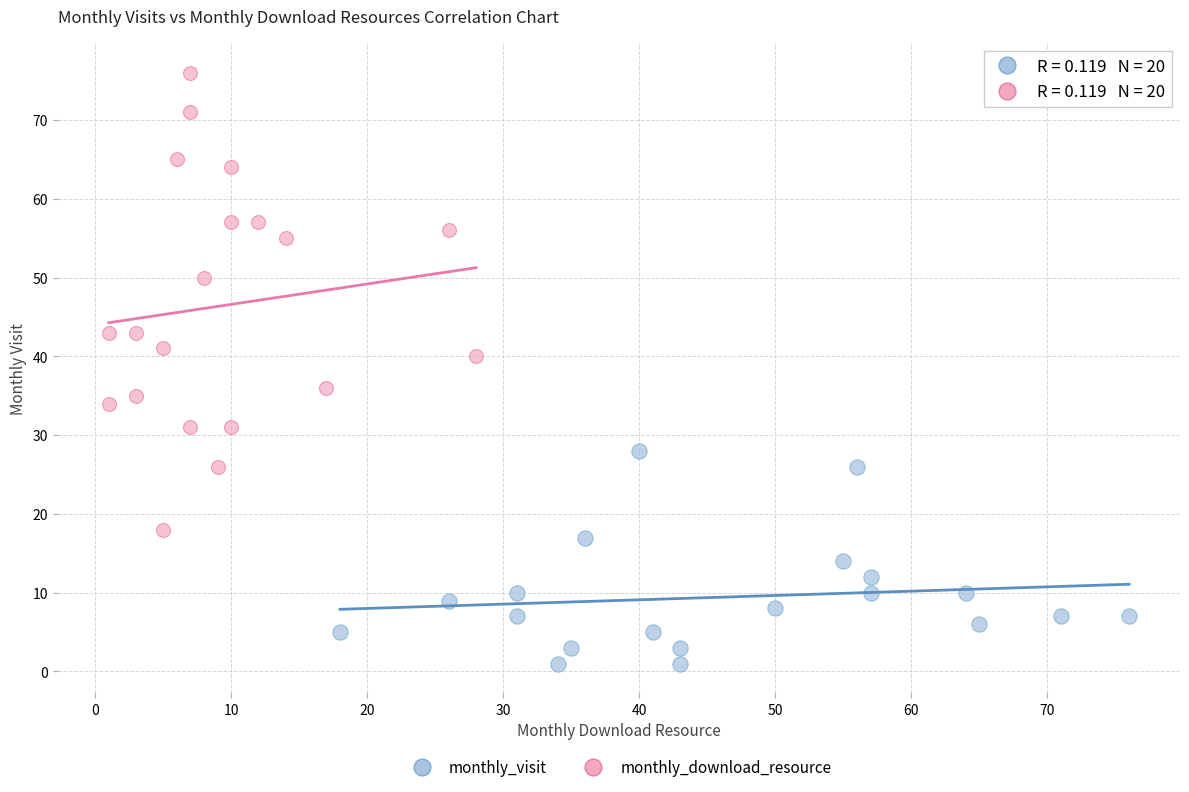

Which series contains the lowest Y value?

monthly_visit